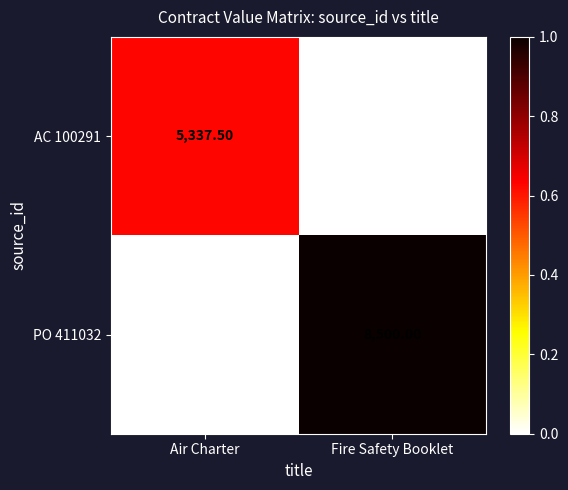

At which category is the sum across all series the highest?

Fire Safety Booklet